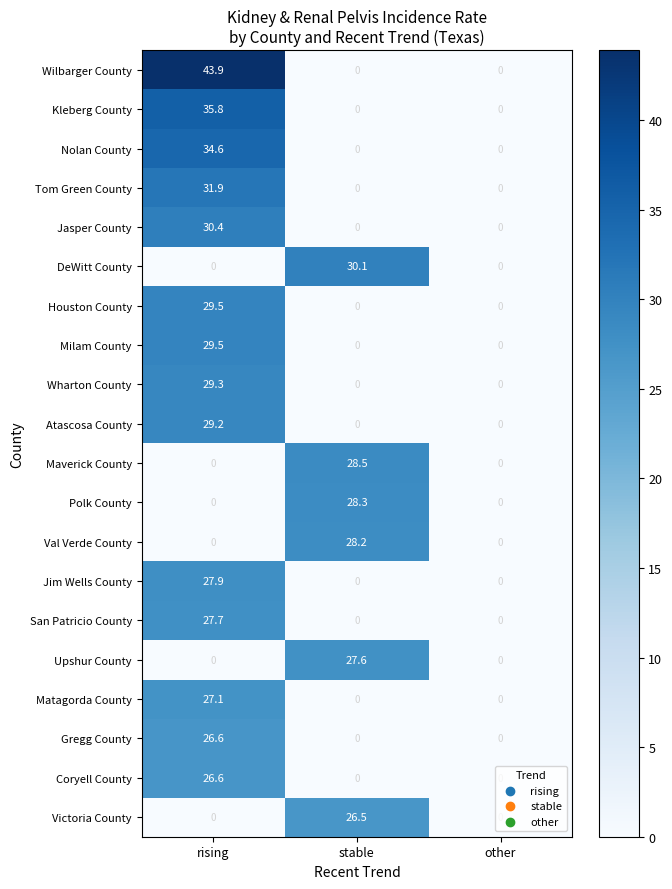

What is the average value of the San Patricio County series?

9.2